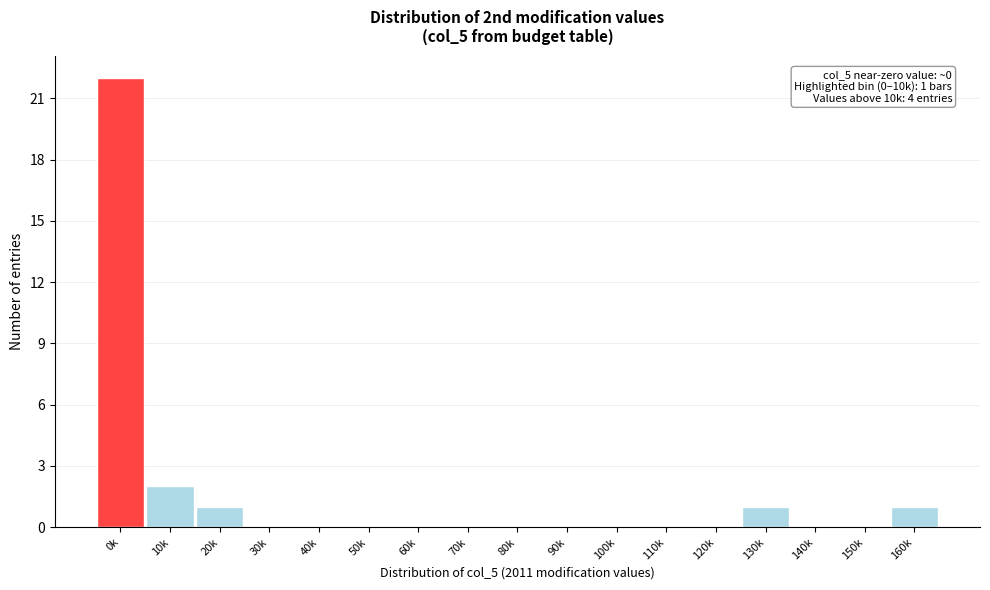

Reading left to right, what are all the values shown in this chart?

0k=22	10k=2	20k=1	30k=0	40k=0	50k=0	60k=0	70k=0	80k=0	90k=0	100k=0	110k=0	120k=0	130k=1	140k=0	150k=0	160k=1